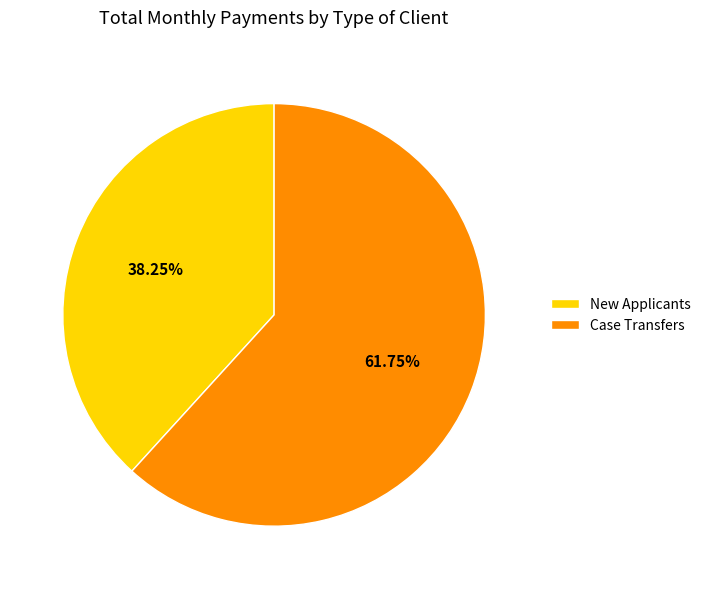

To the nearest percent, what is the difference between the Case Transfers and New Applicants slice percentages?

24%